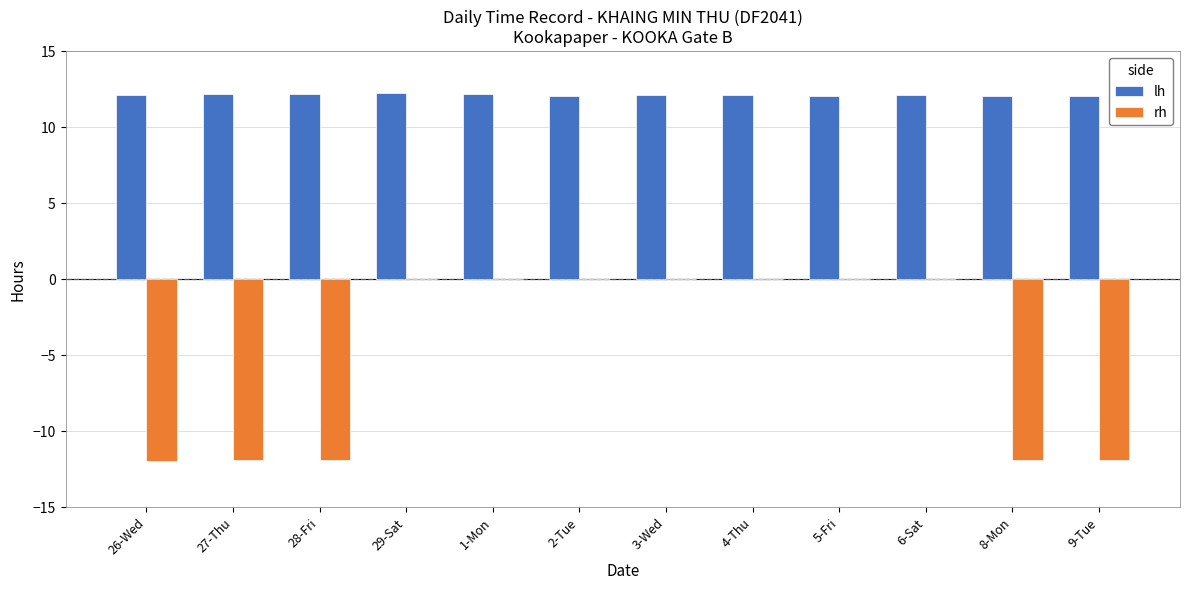

Which series has the largest total across all categories?

lh